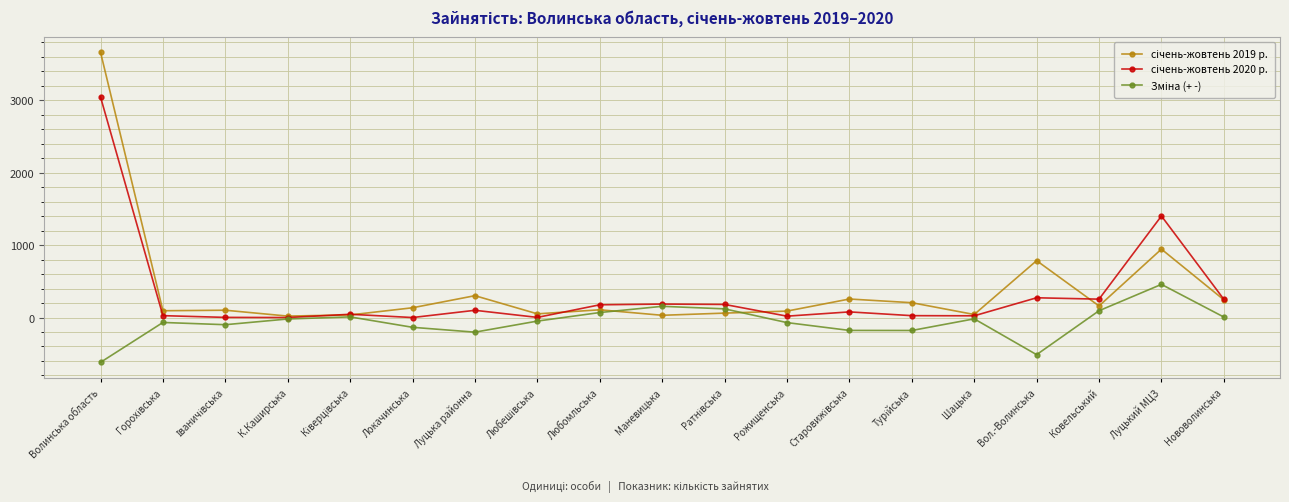

What position from the left is Рожищенська?

12